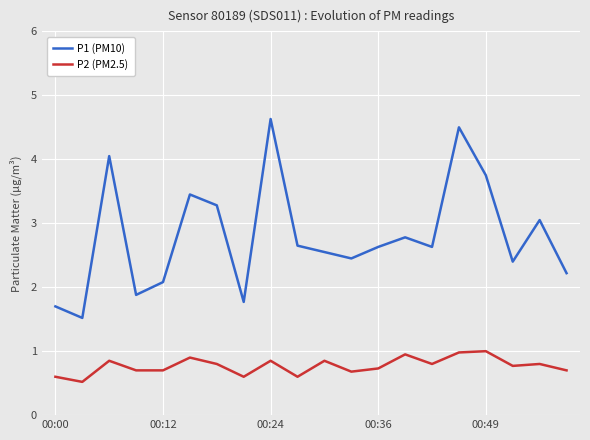

What is the difference between the maximum and minimum values in the P1 (PM10) series?

3.1